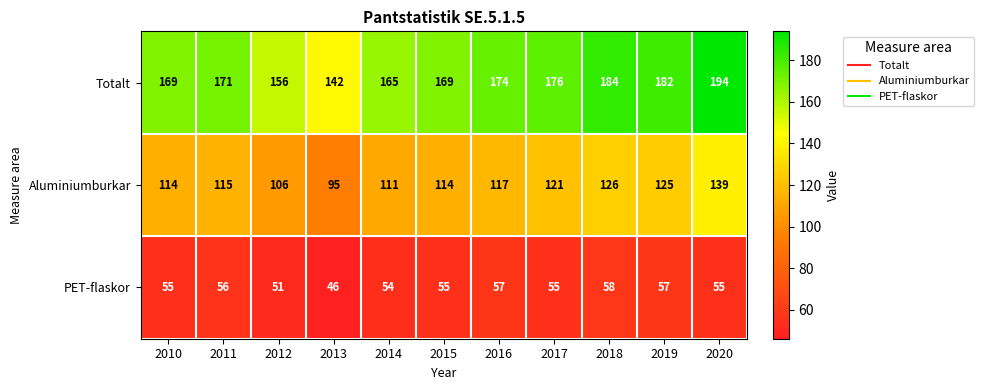

True or false: Aluminiumburkar has a value of 95 at 2013.

True